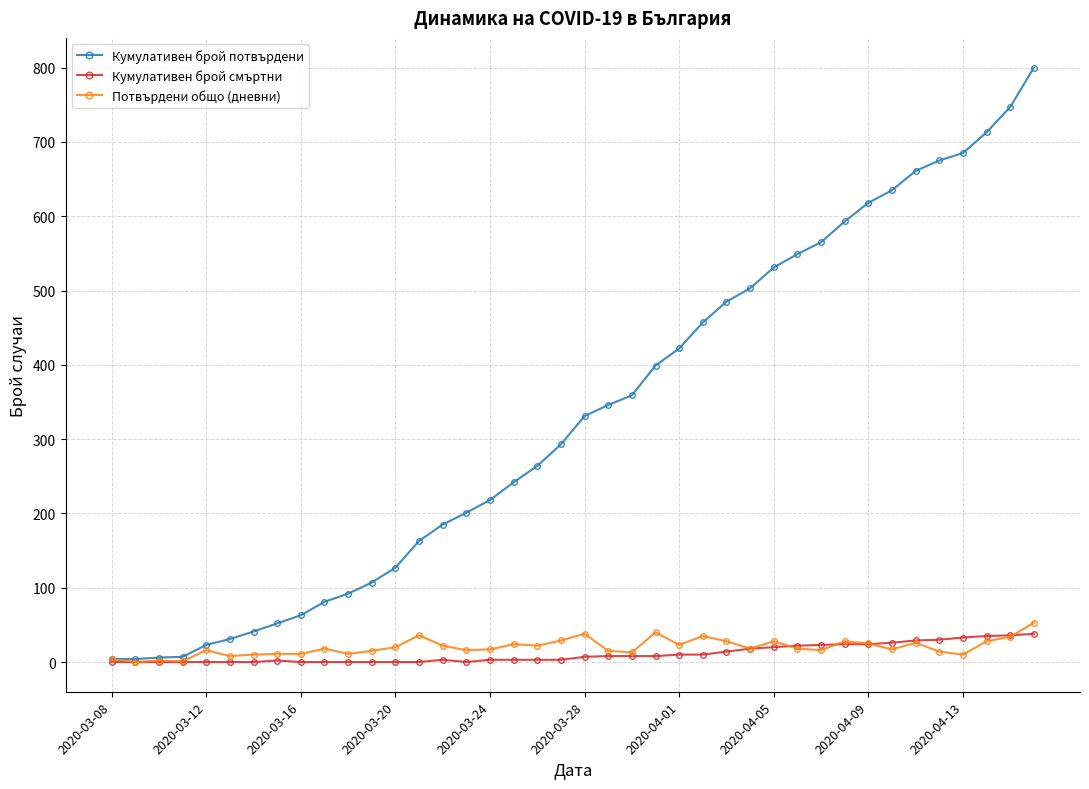

Which series has the largest range (max minus min)?

Кумулативен брой потвърдени